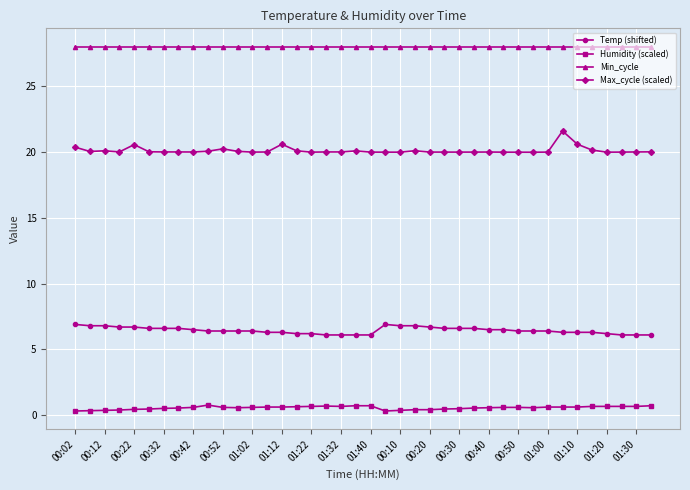

True or false: Max_cycle (scaled) and Temp (shifted) intersect in this chart.

False